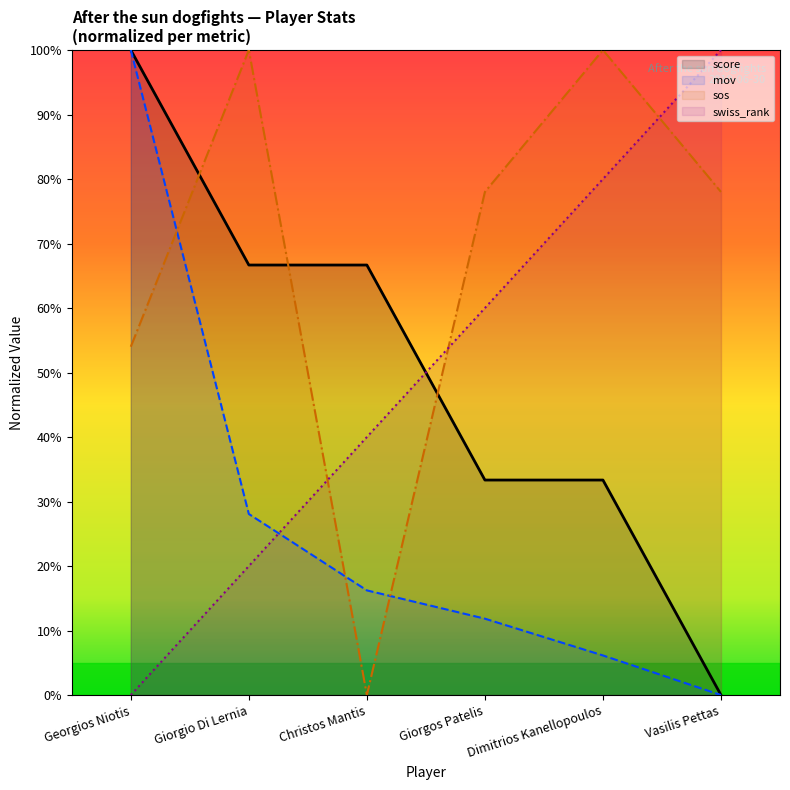

What is the difference between the sos (line) values at Giorgio Di Lernia and Christos Mantis?

100.0